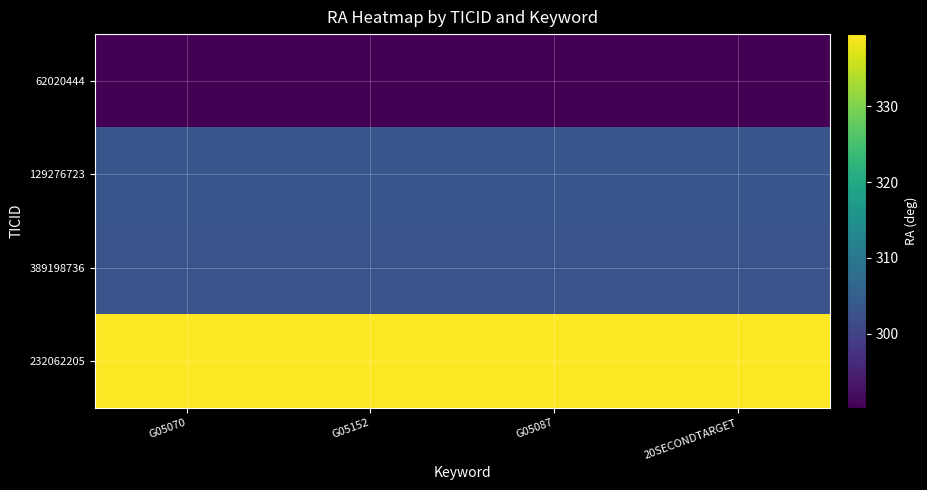

Reading left to right, list all the values displayed in this chart.

62020444: G05070=290.2	G05152=290.2	G05087=290.2	20SECONDTARGET=290.2
129276723: G05070=303.5	G05152=303.5	G05087=303.5	20SECONDTARGET=303.5
389198736: G05070=302.8	G05152=302.8	G05087=302.8	20SECONDTARGET=302.8
232062205: G05070=339.5	G05152=339.5	G05087=339.5	20SECONDTARGET=339.5